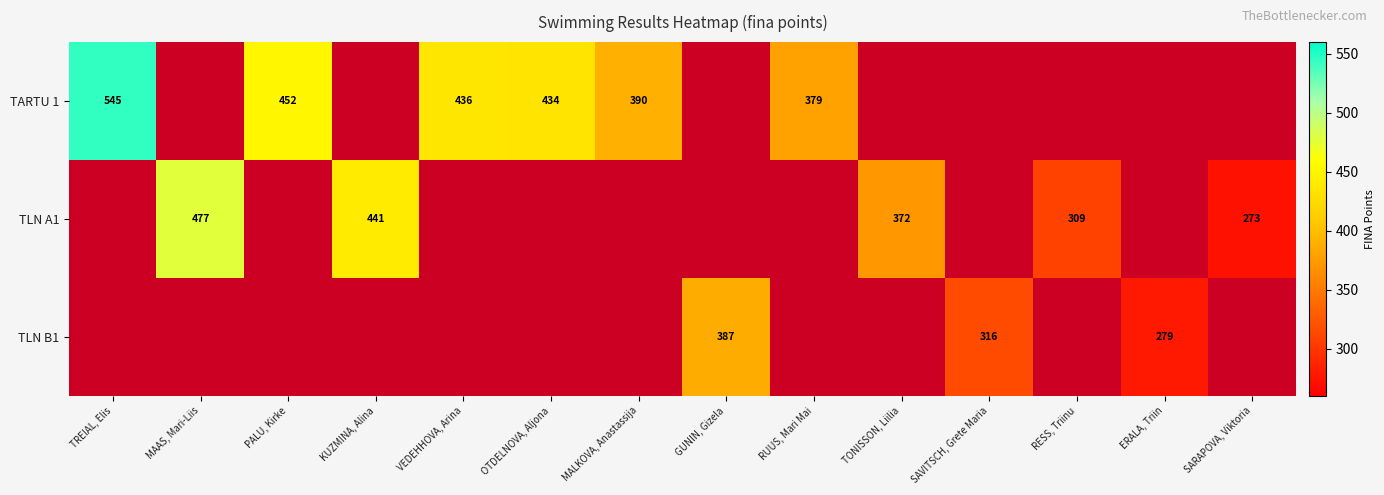

True or false: TLN B1 has a value of 449.4 at SAVITSCH, Grete Maria.

False